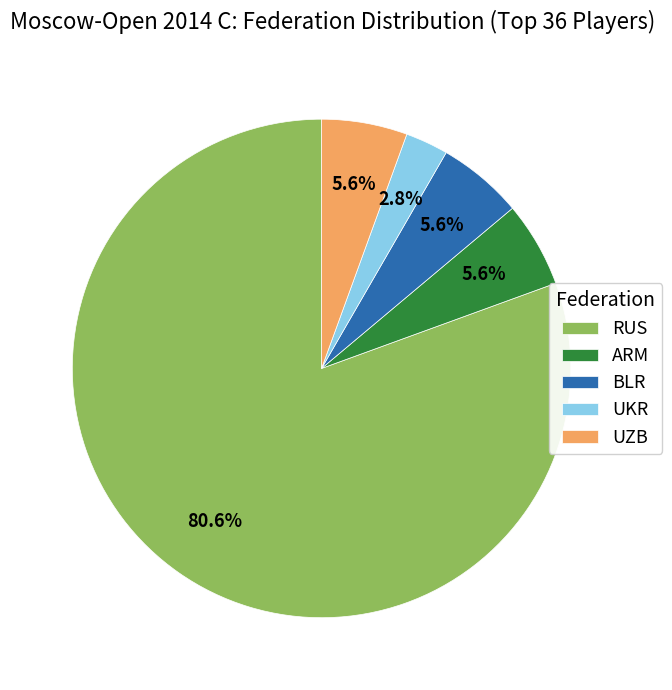

Between RUS and ARM, which is larger?

RUS